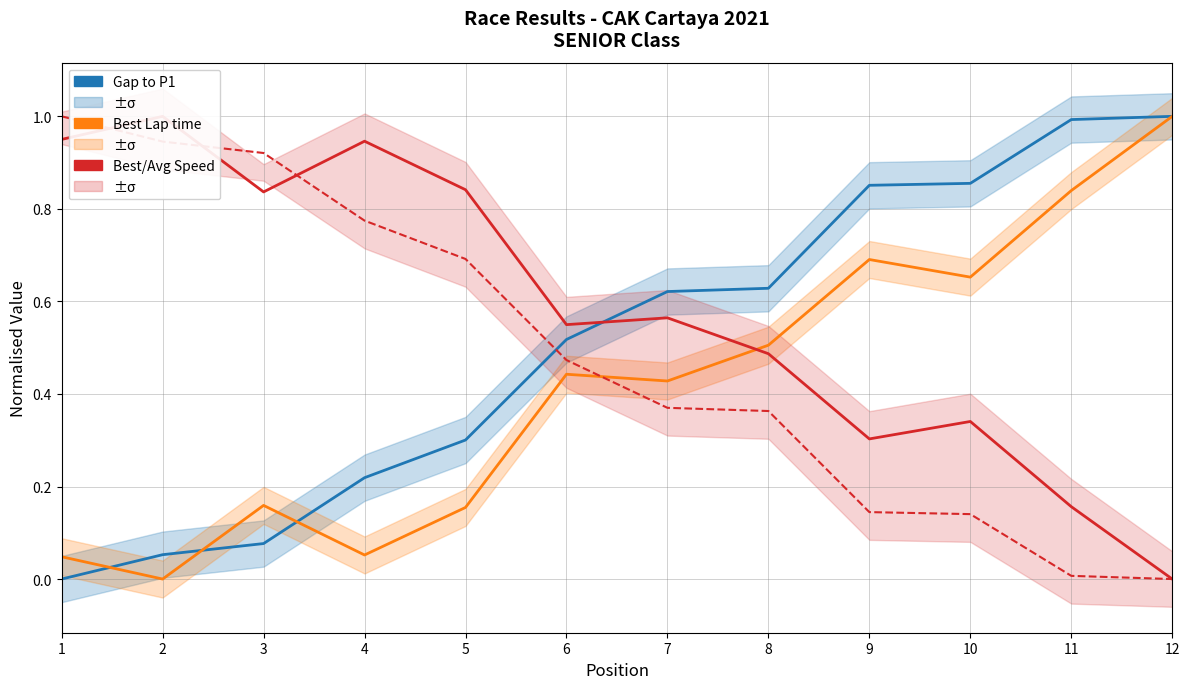

What is the approximate value of Gap to P1 at 6?

0.5